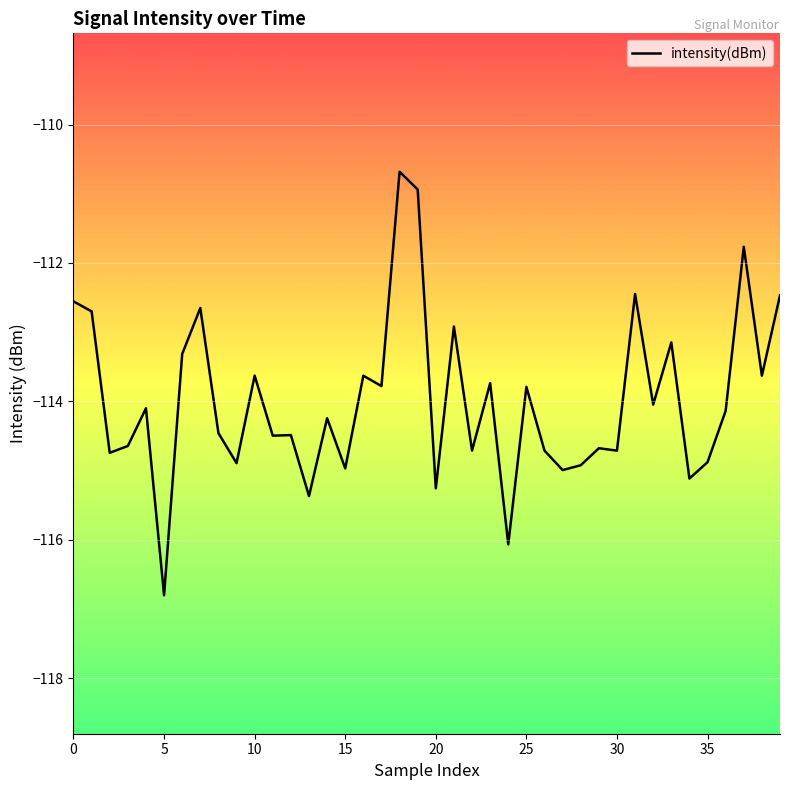

What is the minimum value shown in the chart?

-116.8